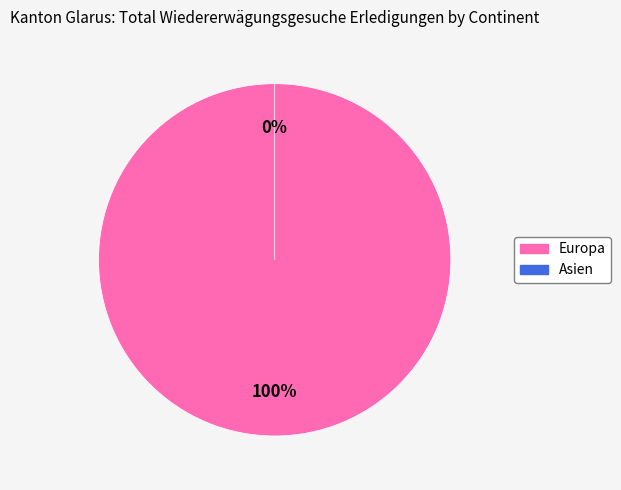

Is it true that Europa is 100% of the pie?

True